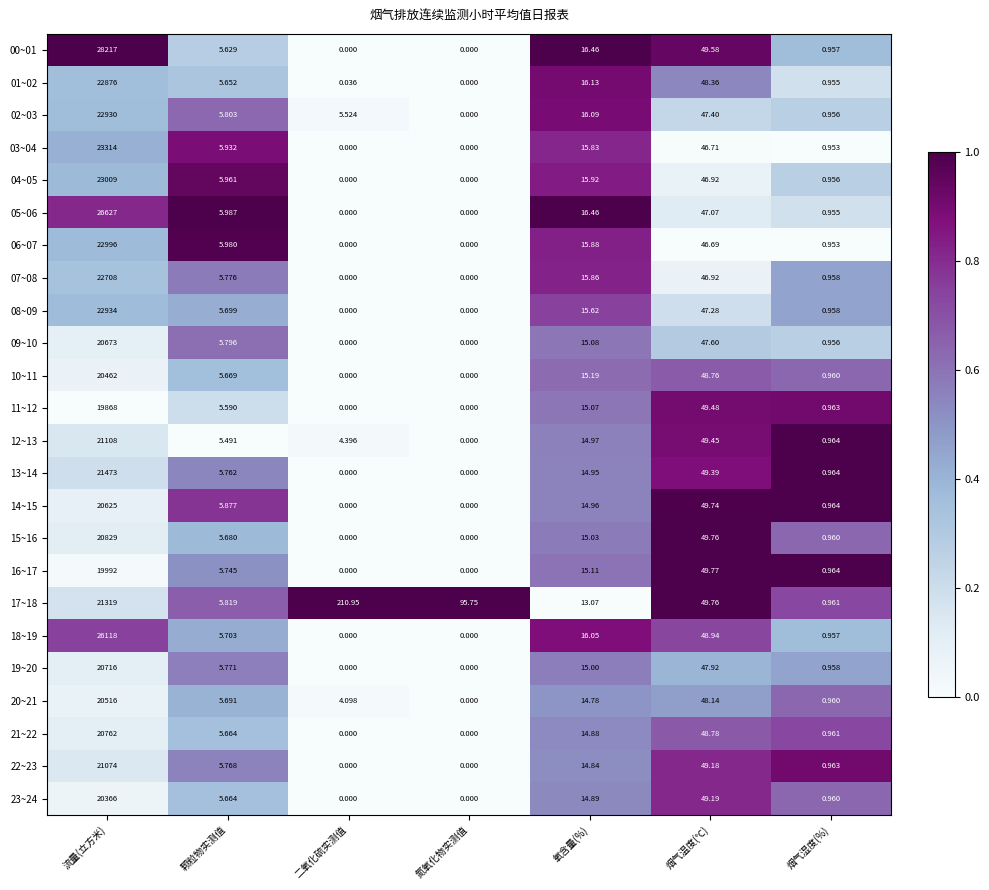

At which category does the chart reach its peak across all series?

流量(立方米)